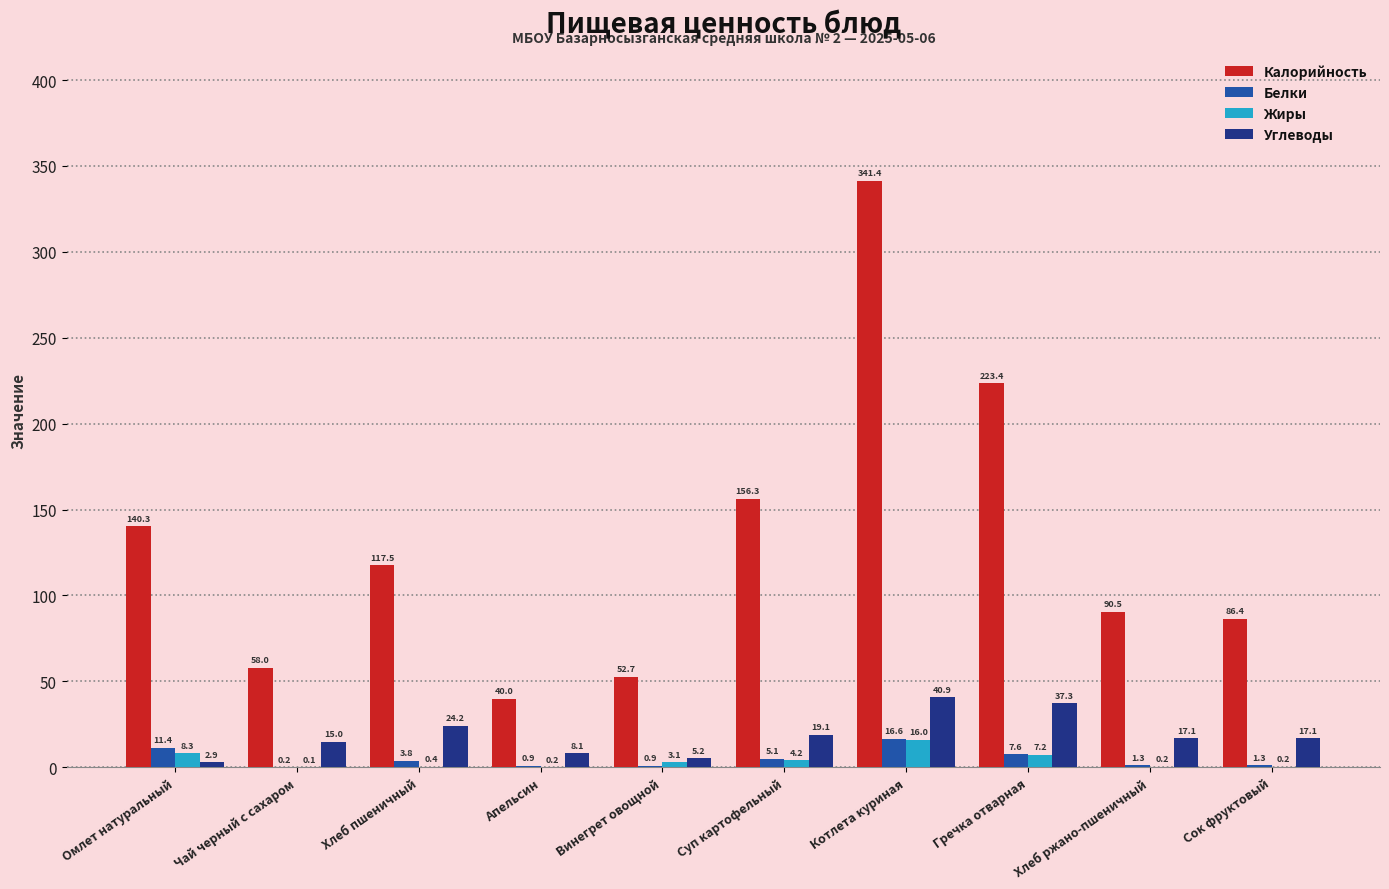

How many series are shown in this chart?

4